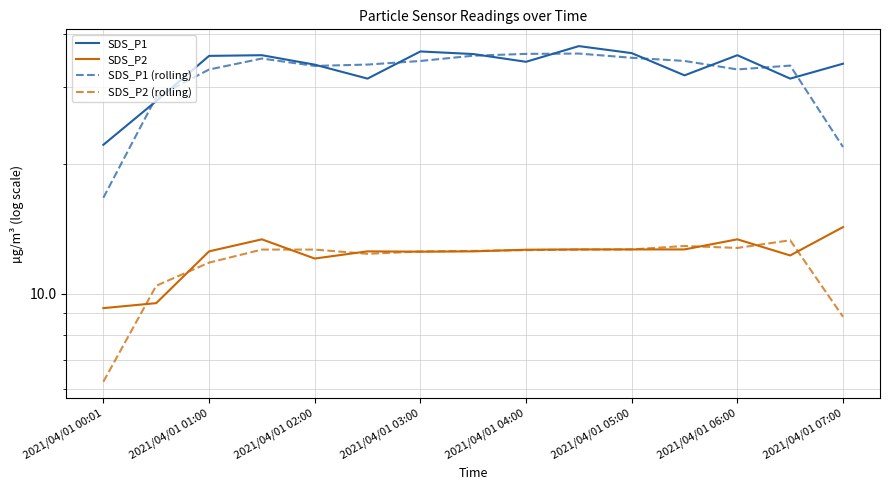

What is the value of the SDS_P2 point at the 7th from the left?

12.5